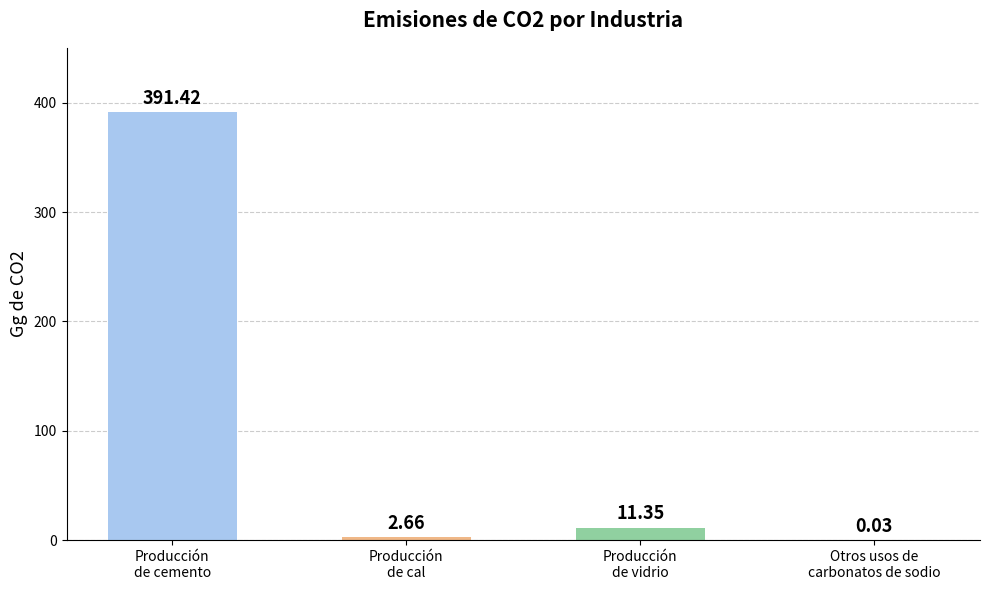

What is the average value?

101.4